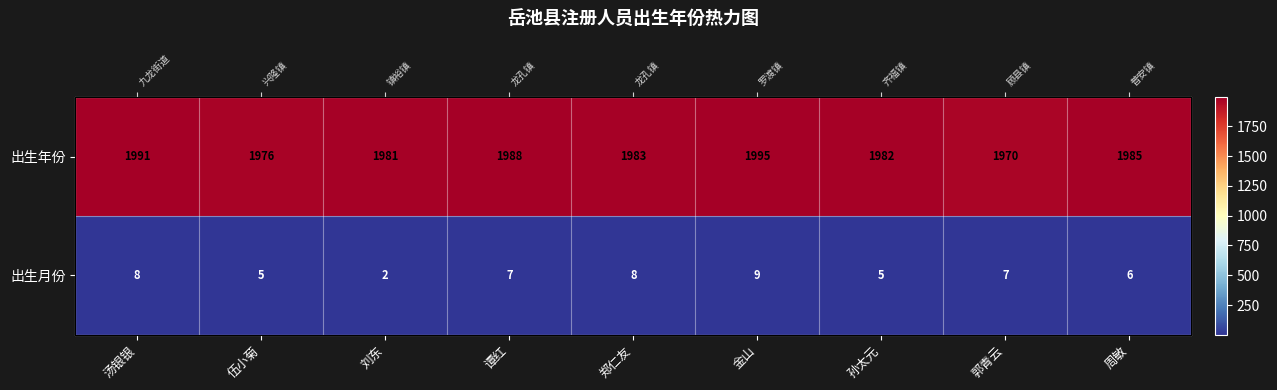

At 汤银银, list the series in order from smallest to largest.

出生月份, 出生年份